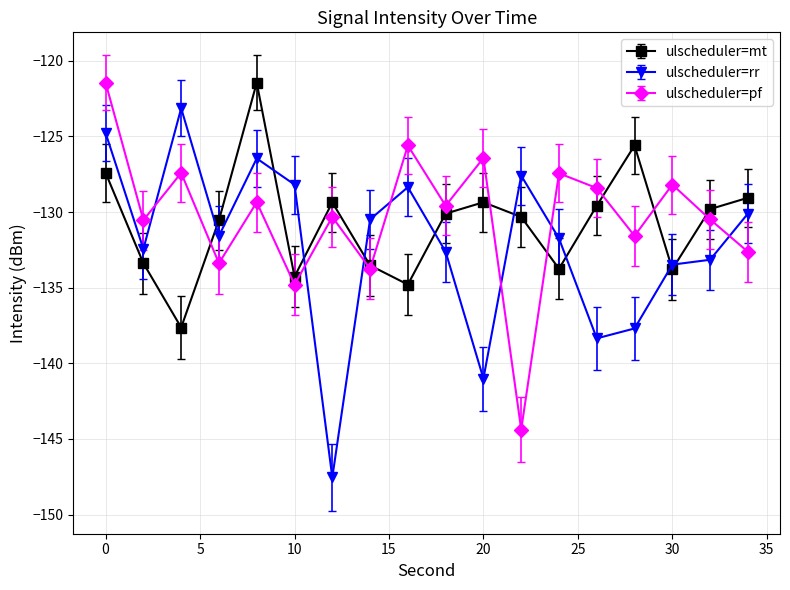

What are all the series names shown in the legend?

ulscheduler=mt, ulscheduler=rr, ulscheduler=pf